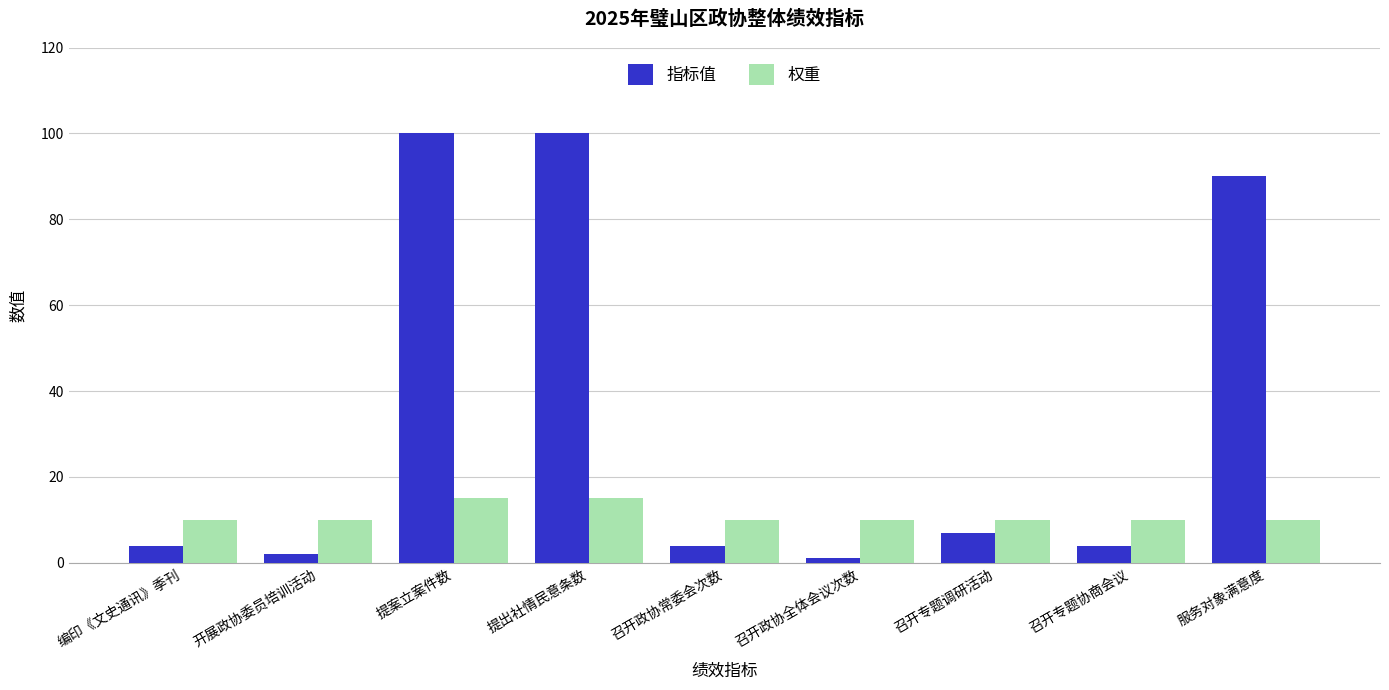

What is the approximate value of 指标值 at 召开专题调研活动, to the nearest 10?

10